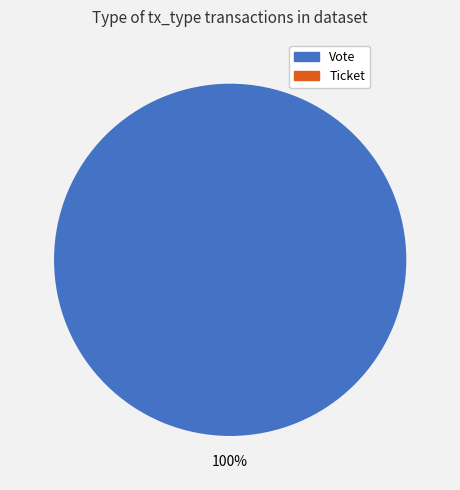

To the nearest percent, what is the difference between the Vote (direction=-1) and Ticket (direction=1) slice percentages?

100%